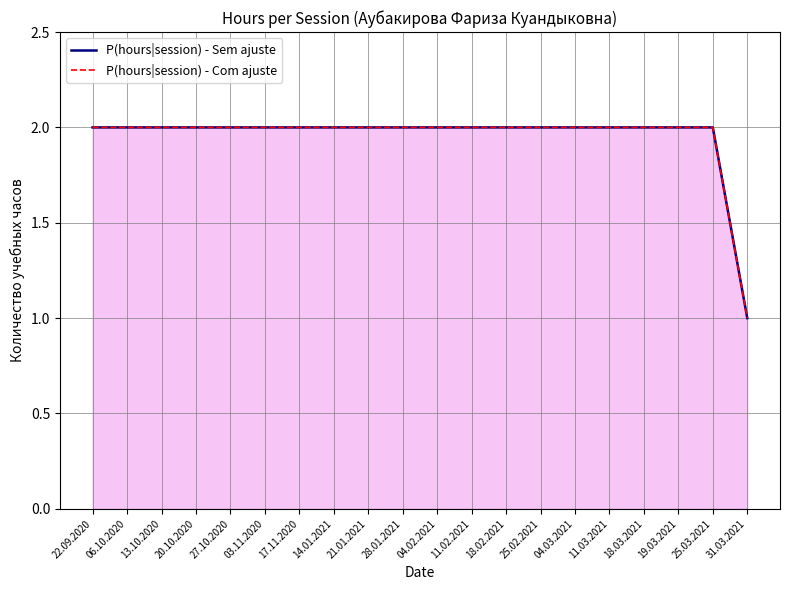

The value of P(hours|session) - Com ajuste at 20.10.2020 is 2. True or false?

True